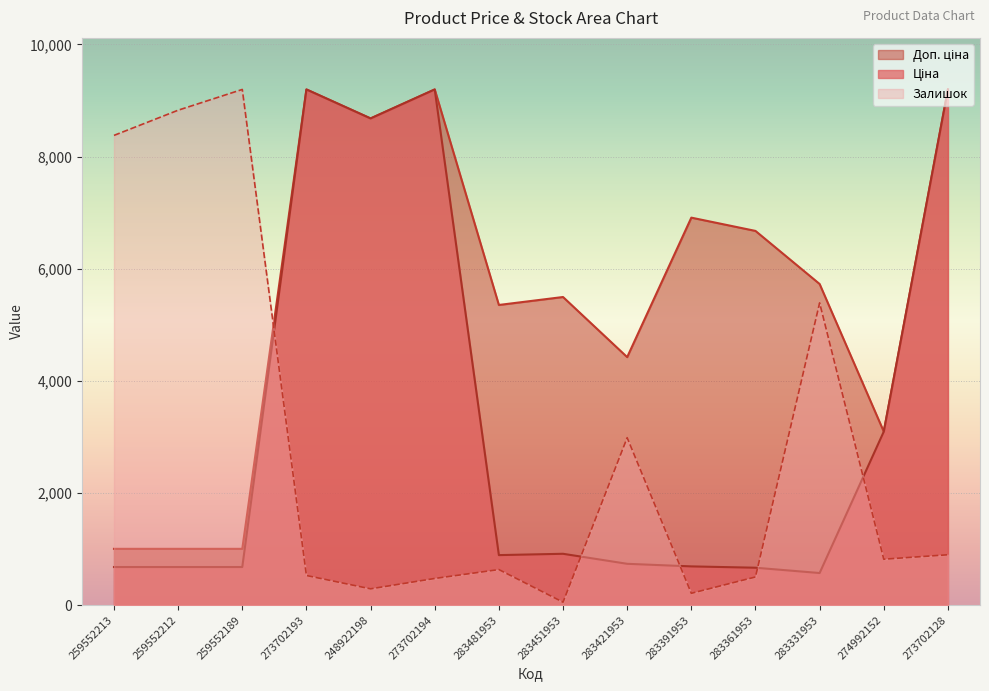

Where is the first local maximum for Доп. ціна?

273702193